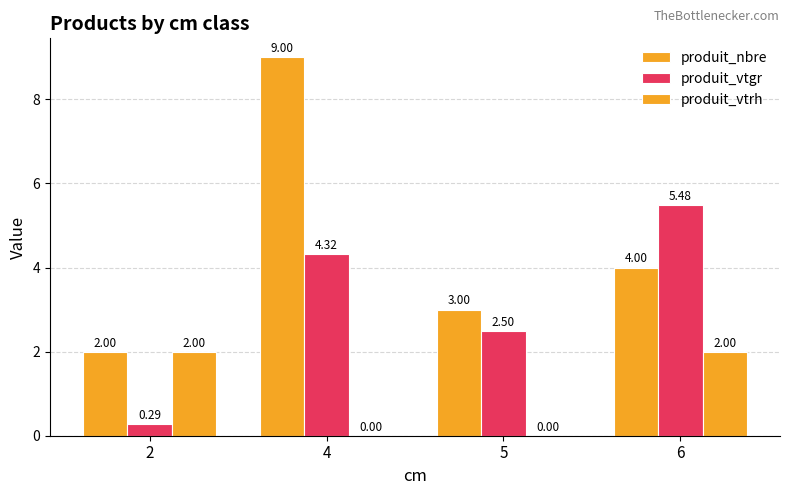

Does the chart contain stacked bars?

No